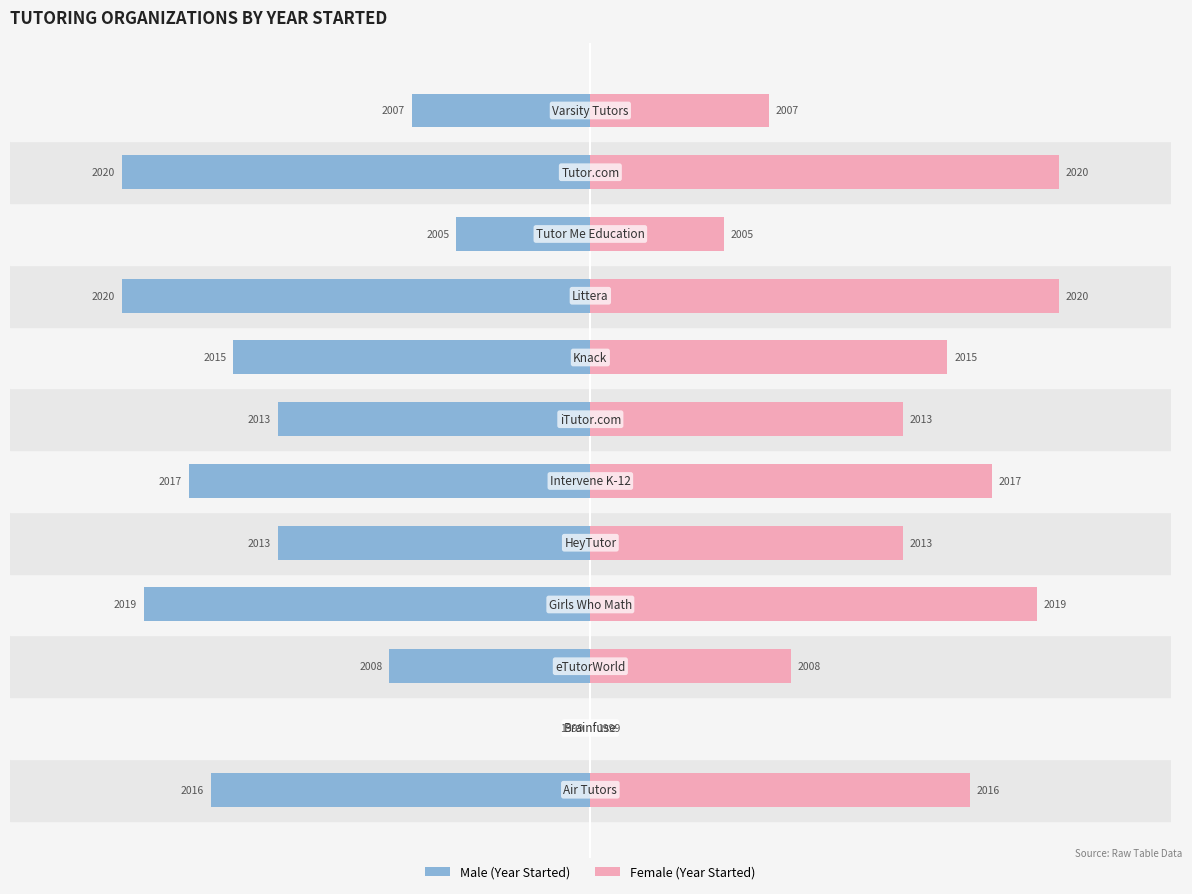

Which series changed the most between 5 and 8?

Male